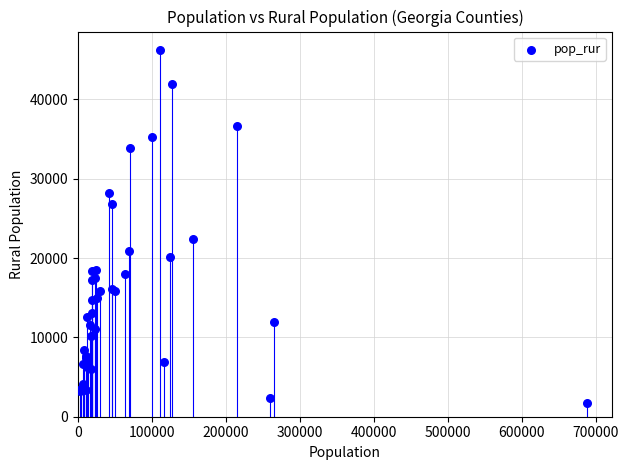

What Y value in the scatter plot is closest to 23961?

22415